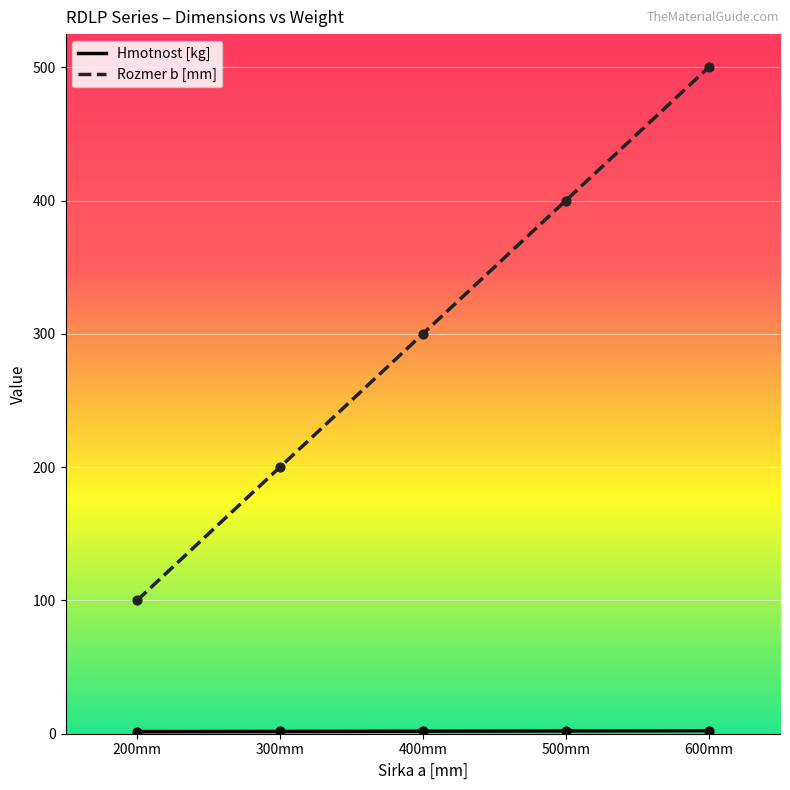

At which category is the sum across all series the highest?

600mm